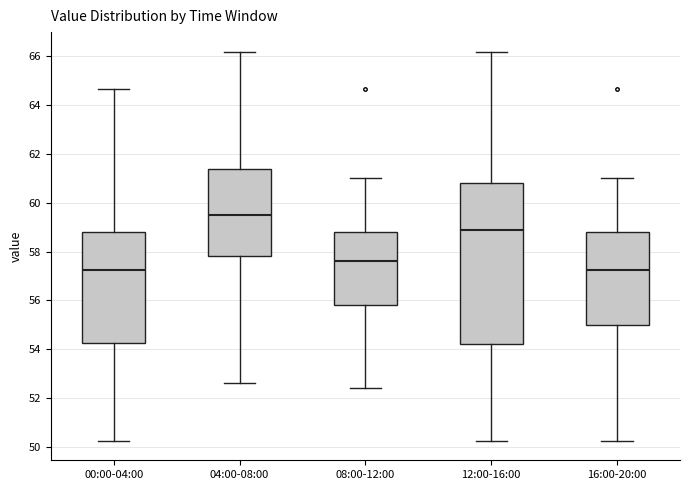

Which box is the tallest, from its lower edge to its upper edge?

12:00-16:00